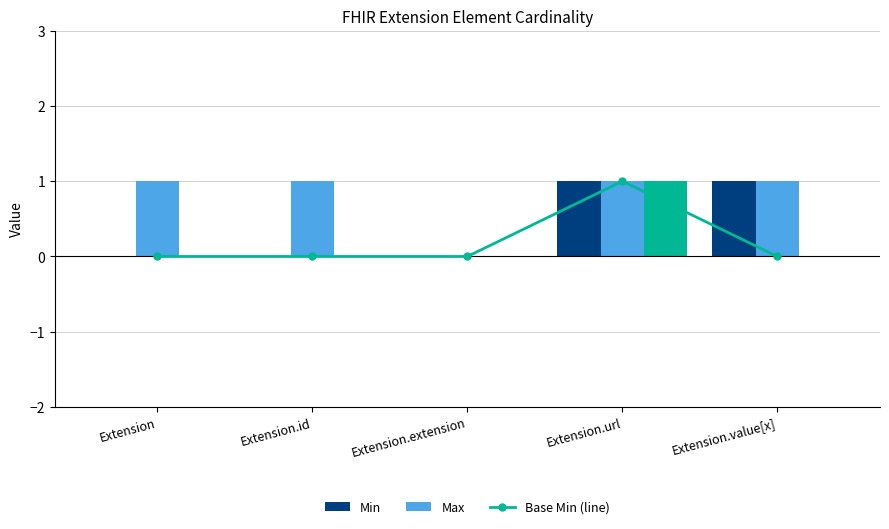

What is the label of the 2nd bar from the left?

Extension.id